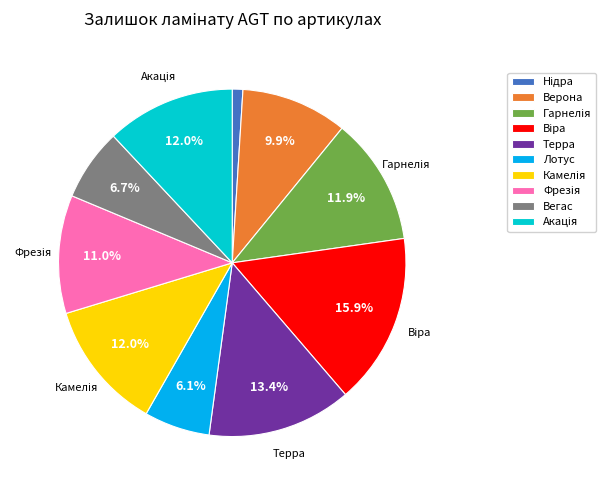

Is there any slice that represents more than half of the pie?

No